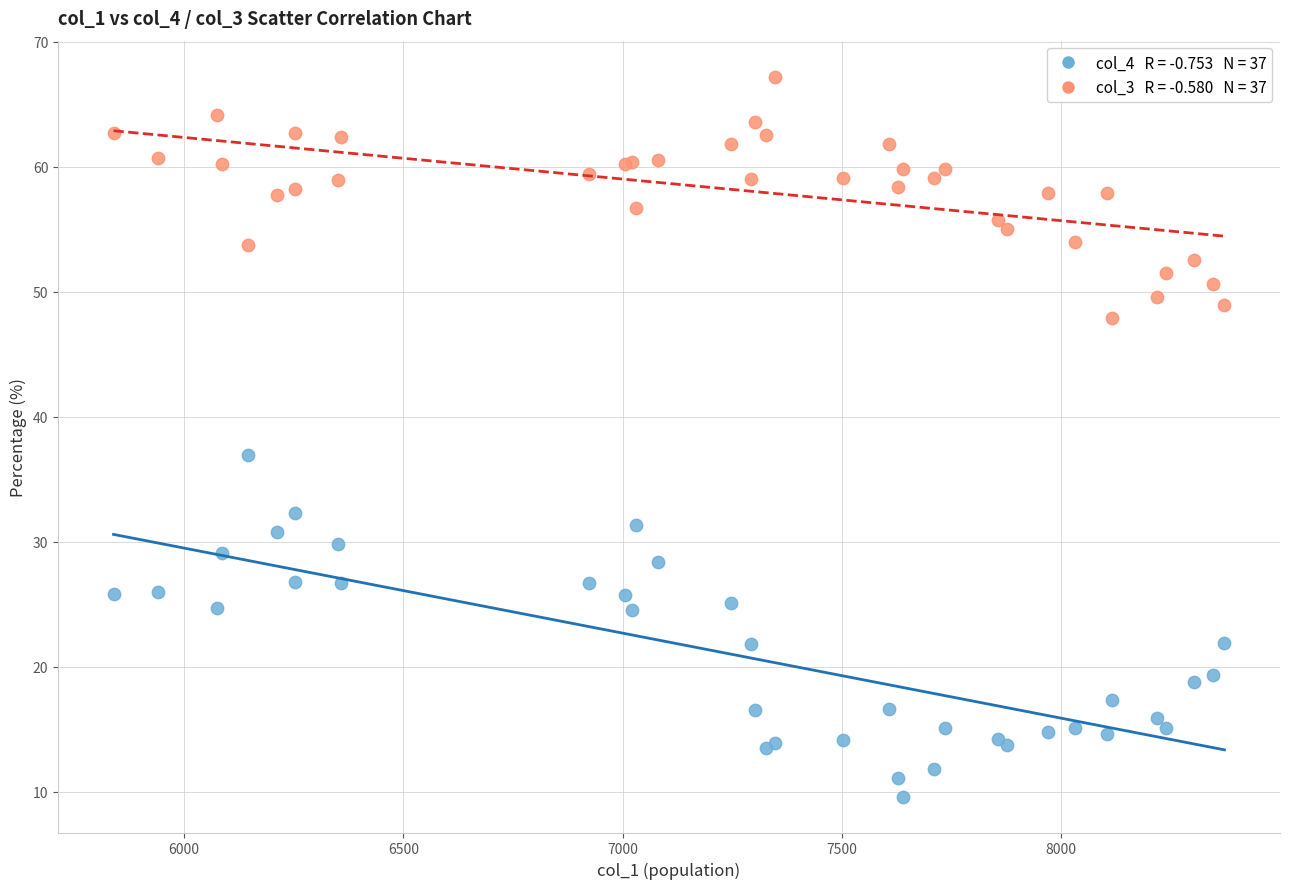

Across all series, what Y value is closest to 38?

36.9